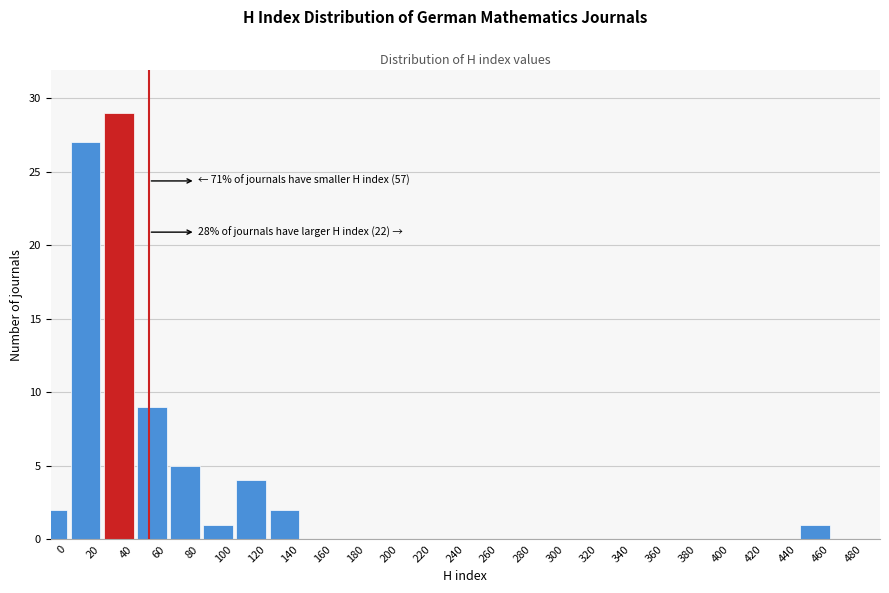

Reading right to left, transcribe all the data shown in this chart.

480=0	460=1	440=0	420=0	400=0	380=0	360=0	340=0	320=0	300=0	280=0	260=0	240=0	220=0	200=0	180=0	160=0	140=2	120=4	100=1	80=5	60=9	40=29	20=27	0=2